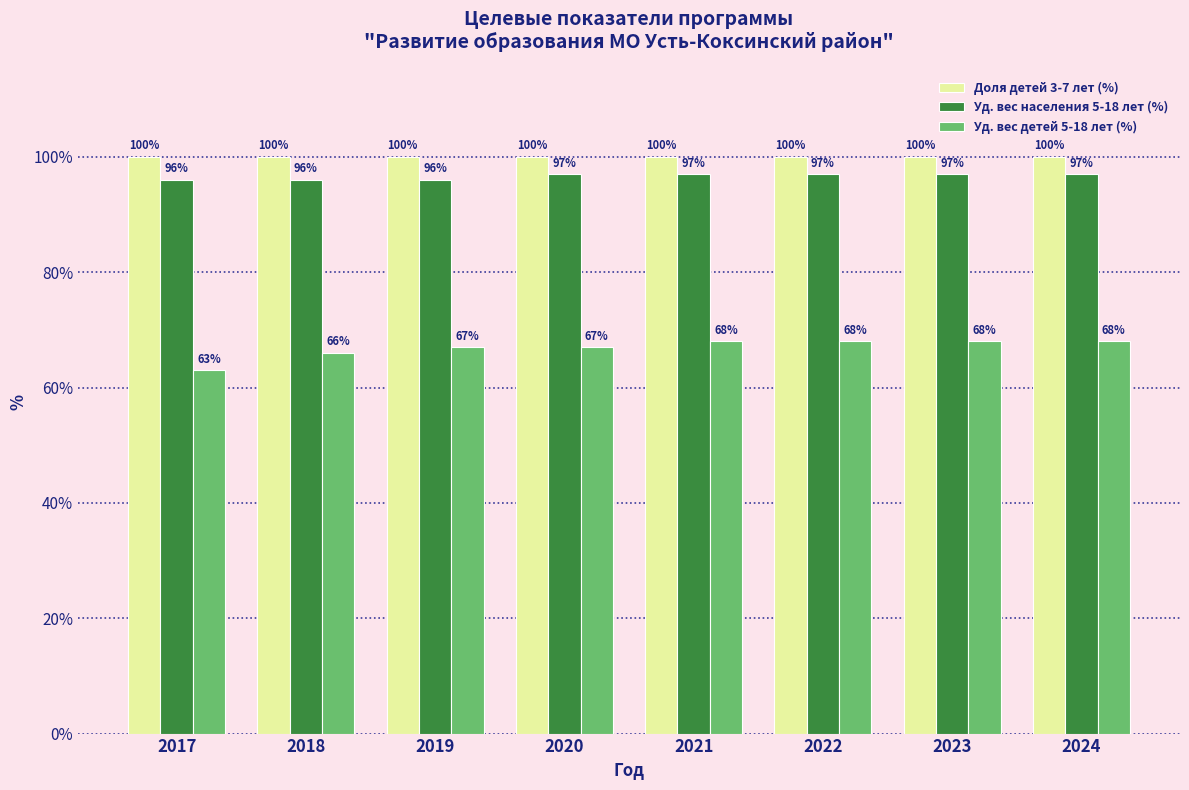

How many bars are there in total?

24